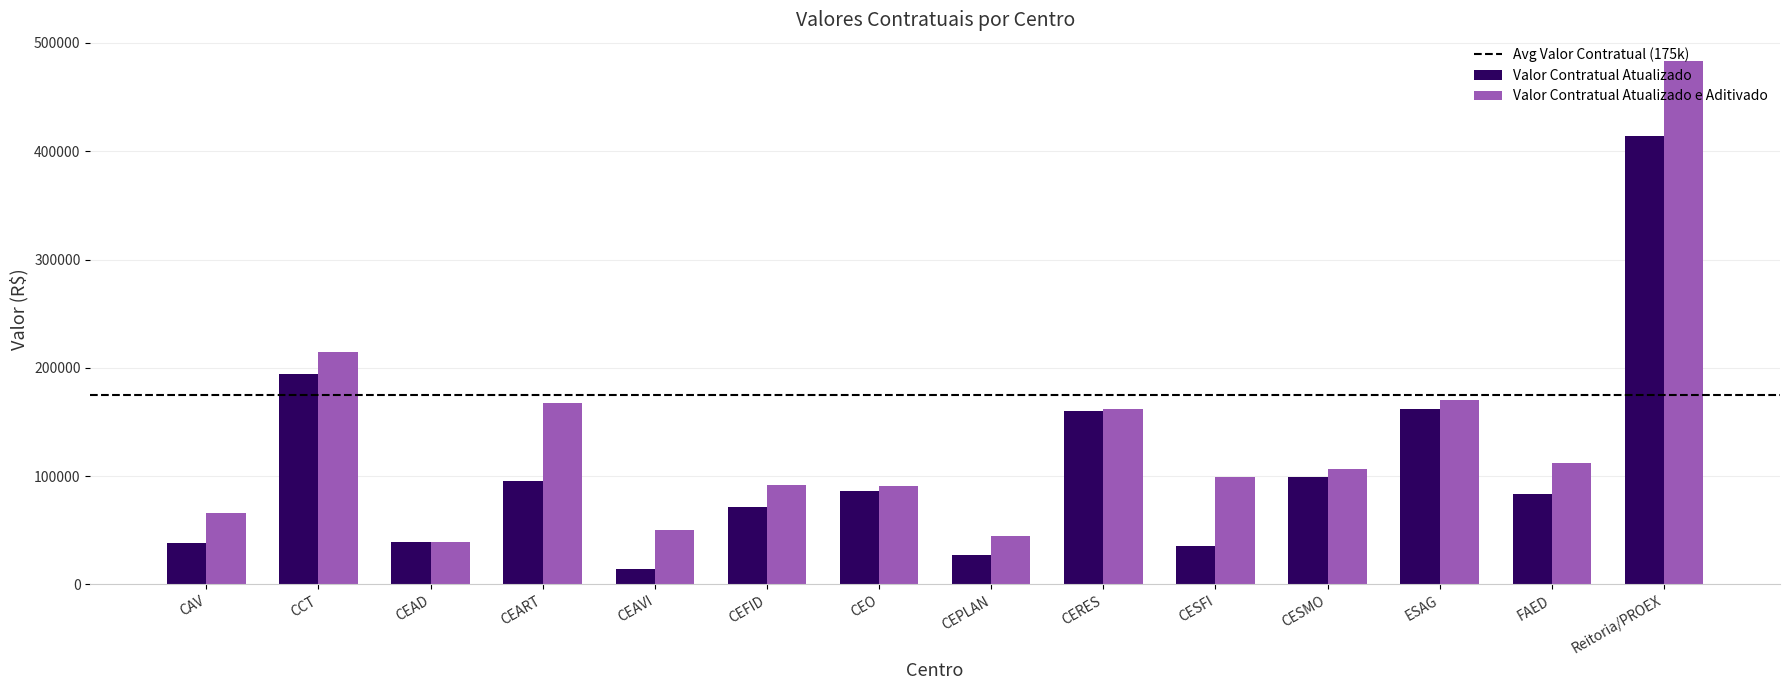

Which series changed the most between CESMO and Reitoria/PROEX?

Valor Contratual Atualizado e Aditivado